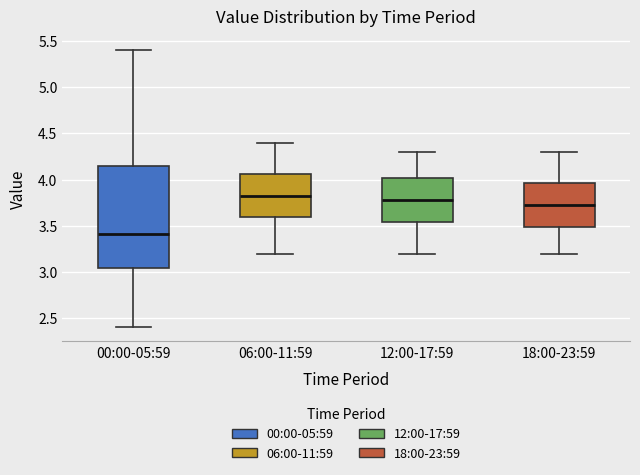

Reading left to right, read every box against the y-axis: the position of its median line, the range the box covers, and the ends of its whiskers. The values are not printed on the chart, so give them approximately, as read against the axis.

00:00-05:59: median 3.40, box 3.05 to 4.15, whiskers 2.40 to 5.40
06:00-11:59: median 3.85, box 3.60 to 4.05, whiskers 3.20 to 4.40
12:00-17:59: median 3.80, box 3.55 to 4.00, whiskers 3.20 to 4.30
18:00-23:59: median 3.75, box 3.50 to 3.95, whiskers 3.20 to 4.30